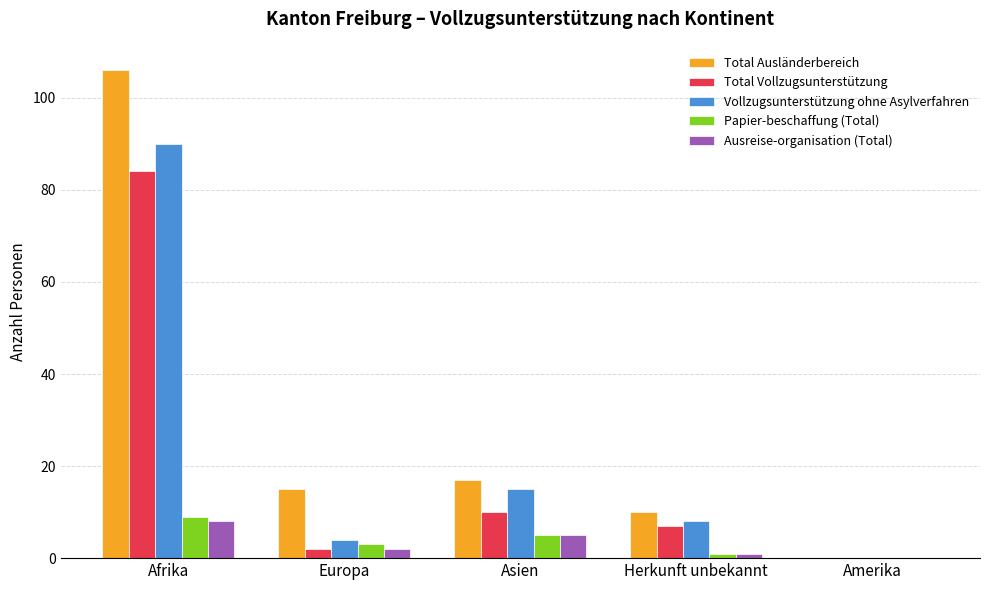

What is the spread (max minus min) of values at Afrika?

98